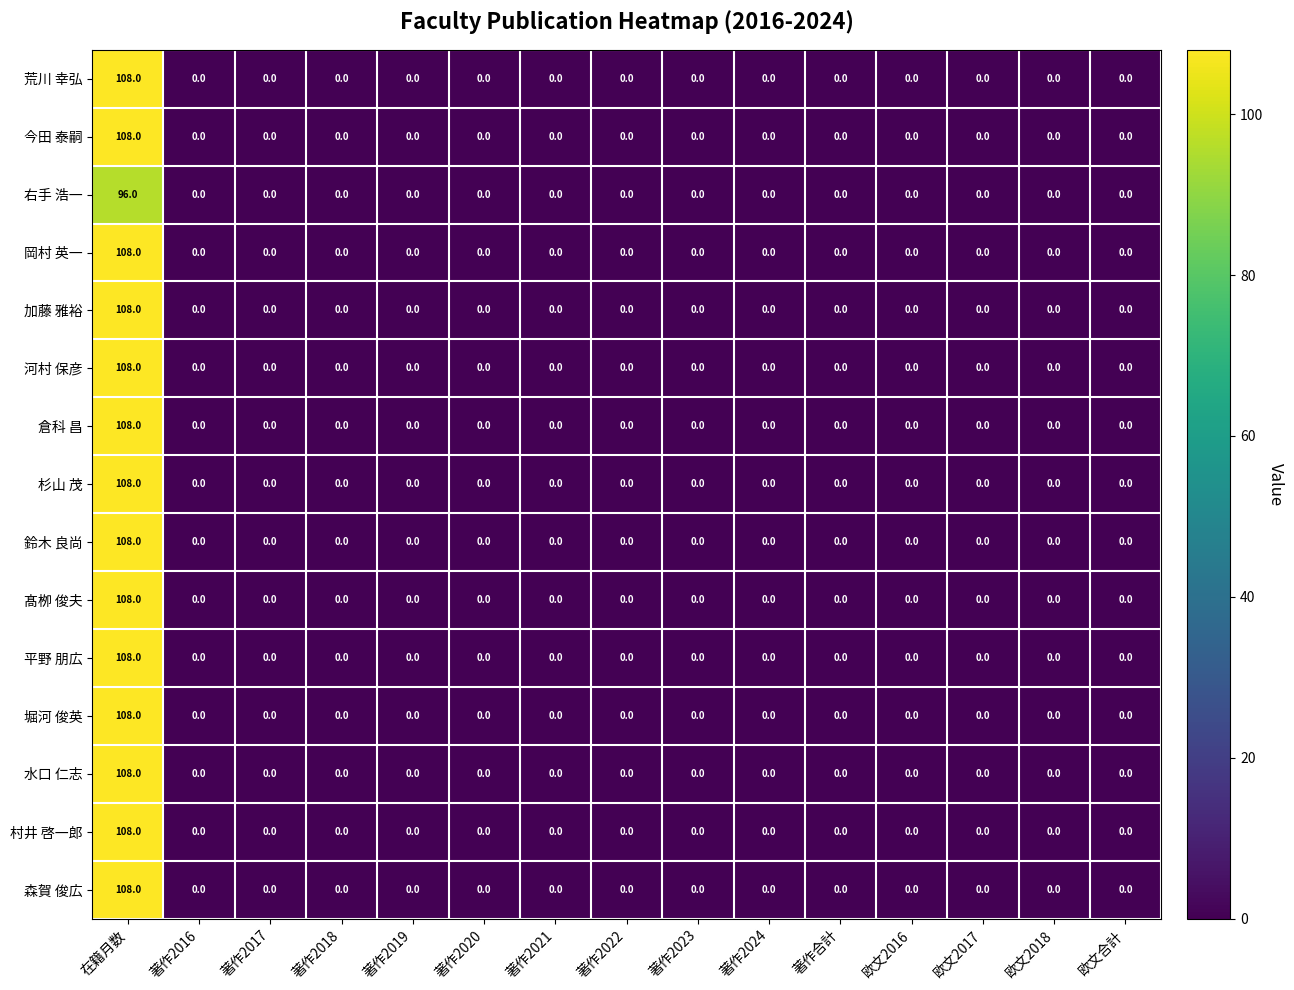

Is it true that 平野 朋広 equals -36 at 著作2020?

False